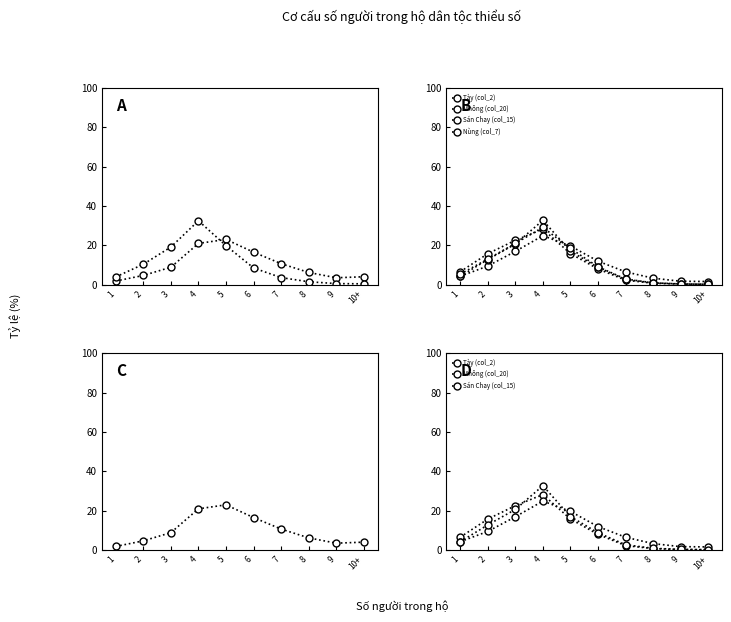

Which category has the highest value across all series?

4